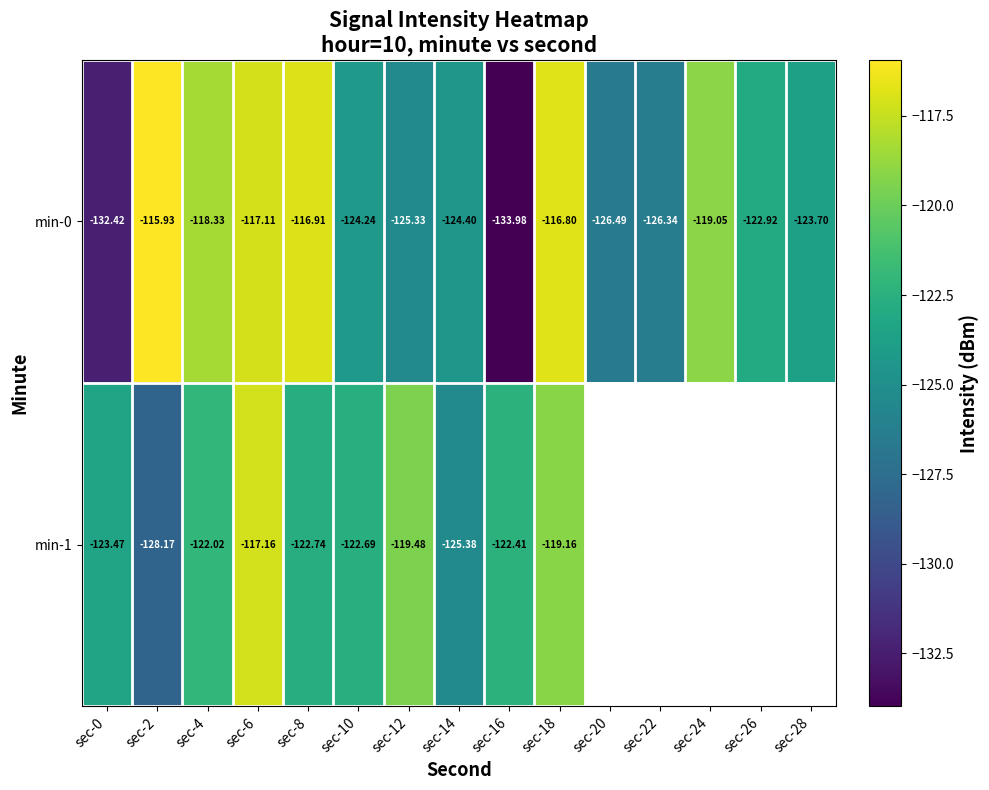

Which category has the lowest value in the min-0 series?

sec-16